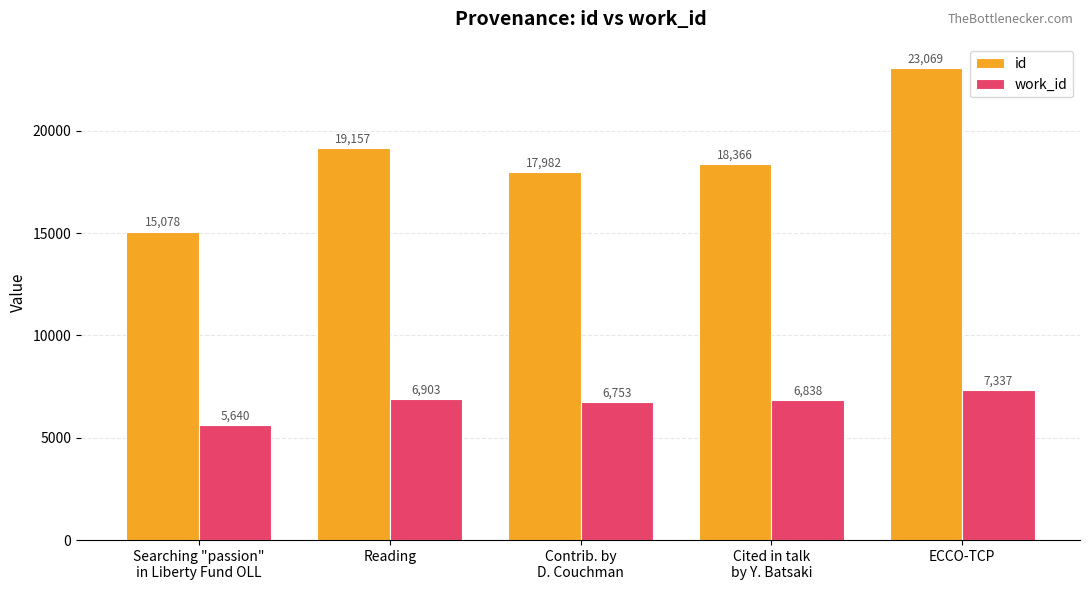

Are the bars grouped side by side (vs. stacked)?

Yes